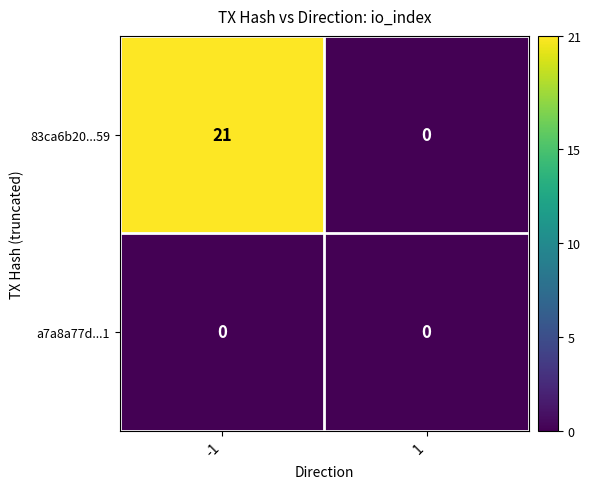

What is the spread (max minus min) of values at -1?

21